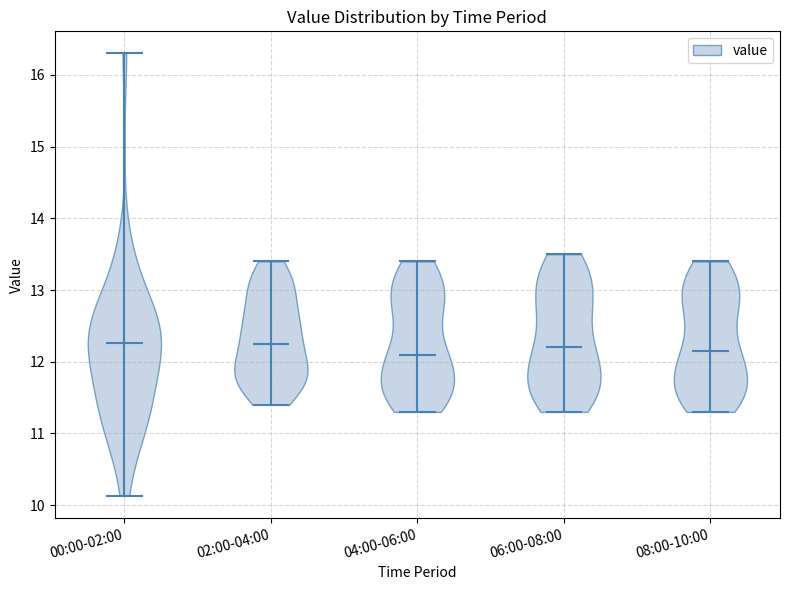

Reading left to right, read every violin against the y-axis: where its median line is, and the lowest and highest points it reaches. The values are not printed on the chart, so give them approximately, as read against the axis.

00:00-02:00: median line 12.3, lowest point 10.1, highest point 16.3
02:00-04:00: median line 12.3, lowest point 11.4, highest point 13.4
04:00-06:00: median line 12.1, lowest point 11.3, highest point 13.4
06:00-08:00: median line 12.2, lowest point 11.3, highest point 13.5
08:00-10:00: median line 12.2, lowest point 11.3, highest point 13.4